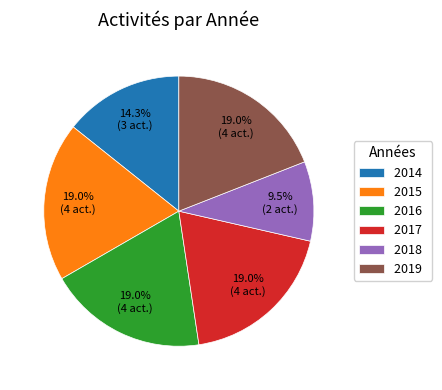

Which slice is the smallest?

2018